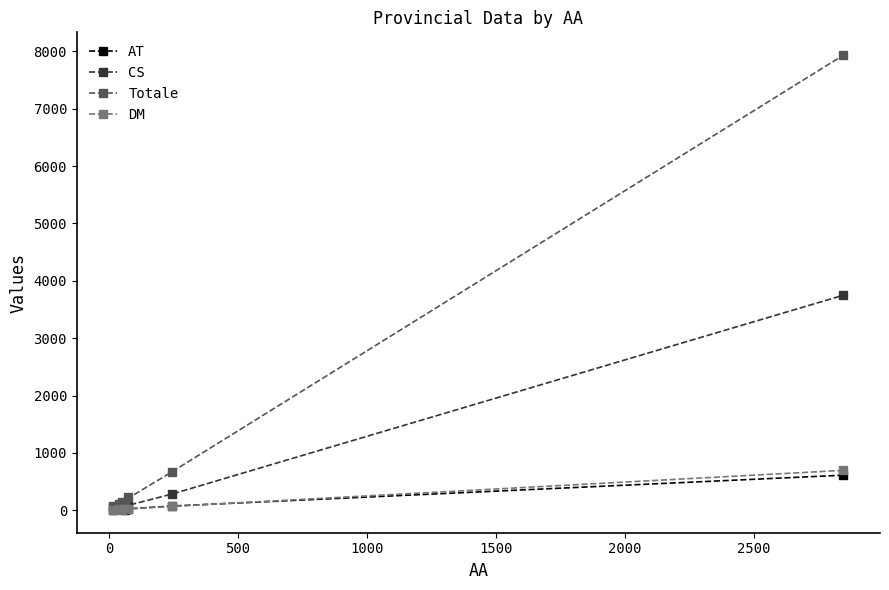

Reading left to right, extract all data points from this chart.

AT: 25	5	20	9	15	74	612
CS: 106	38	60	33	46	283	3750
Totale: 224	70	143	120	115	672	7936
DM: 18	10	10	16	14	68	696